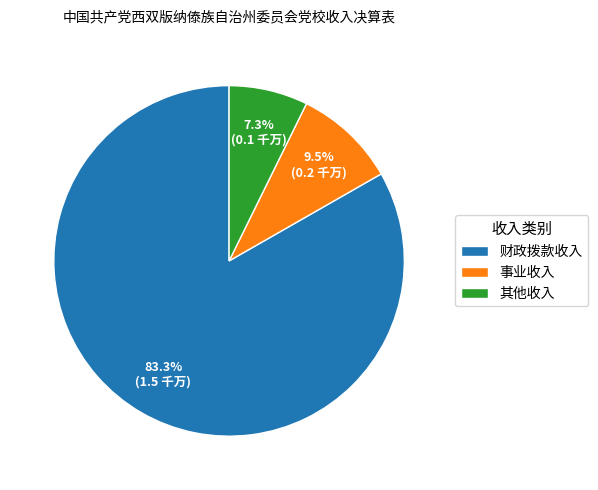

Which has a higher value, 其他收入 or 财政拨款收入?

财政拨款收入